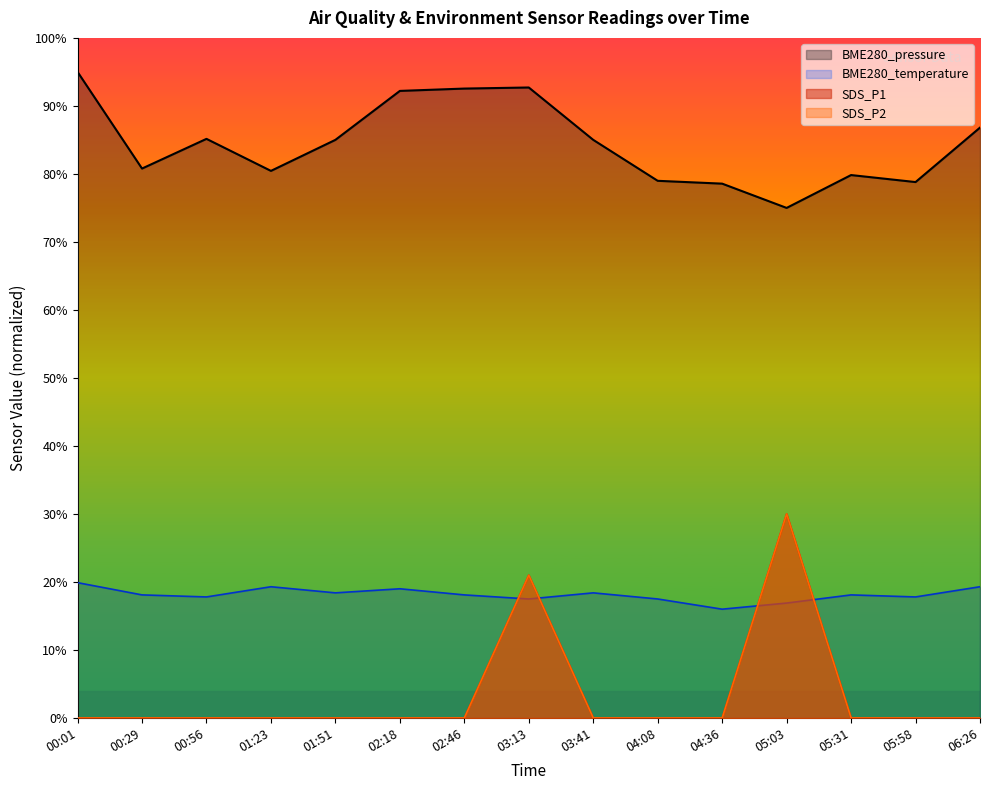

At which label does BME280_temperature reach its peak?

00:01